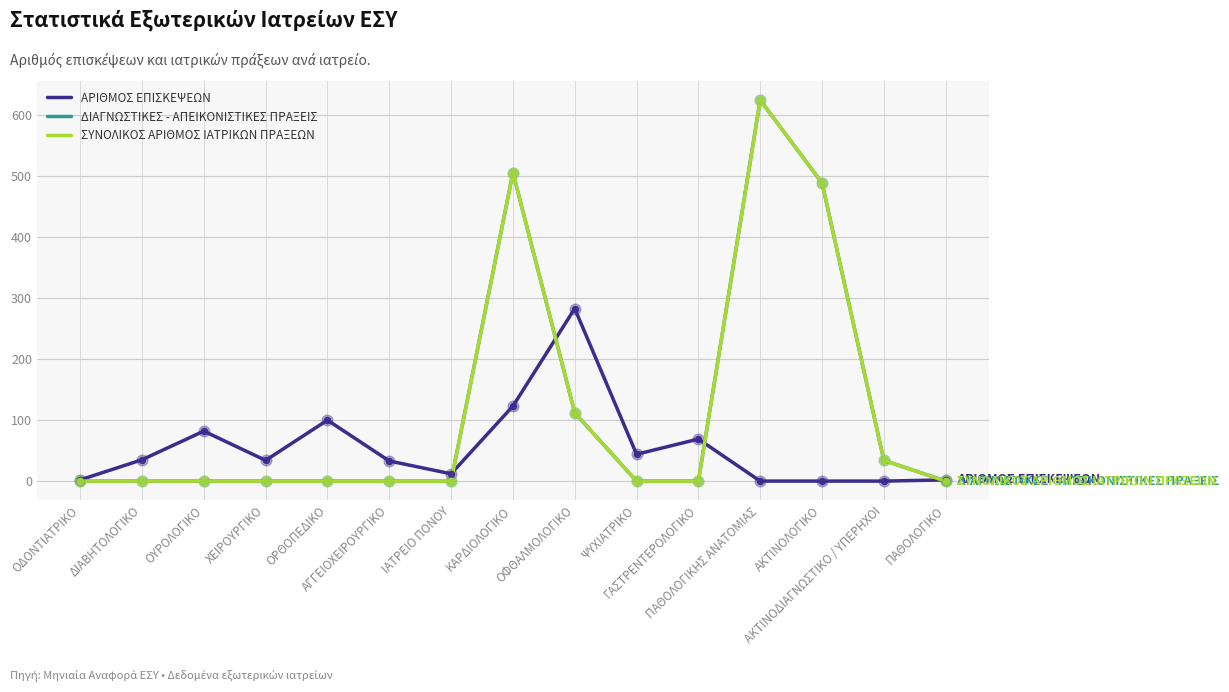

Does the chart have visible grid lines?

Yes